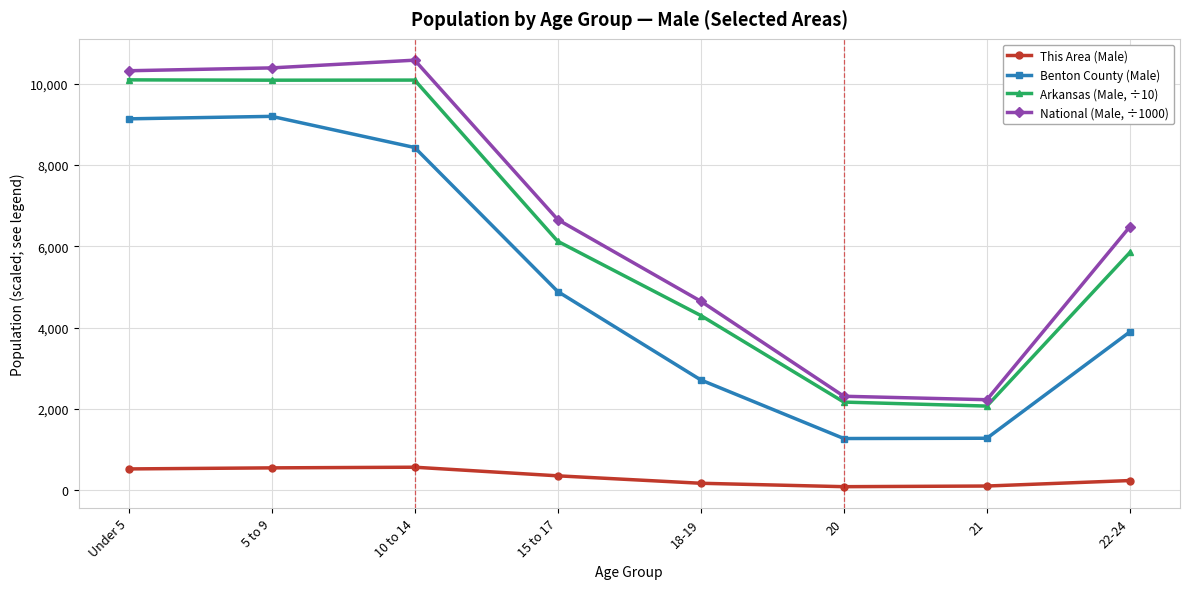

What is the value of the National (Male, ÷1000) point at the 2nd from the left?

10389.6